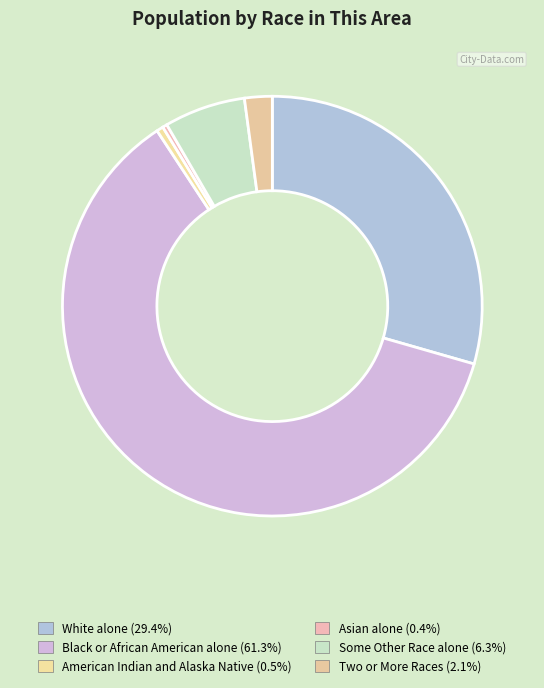

True or false: Black or African American alone accounts for 61% of the total.

True